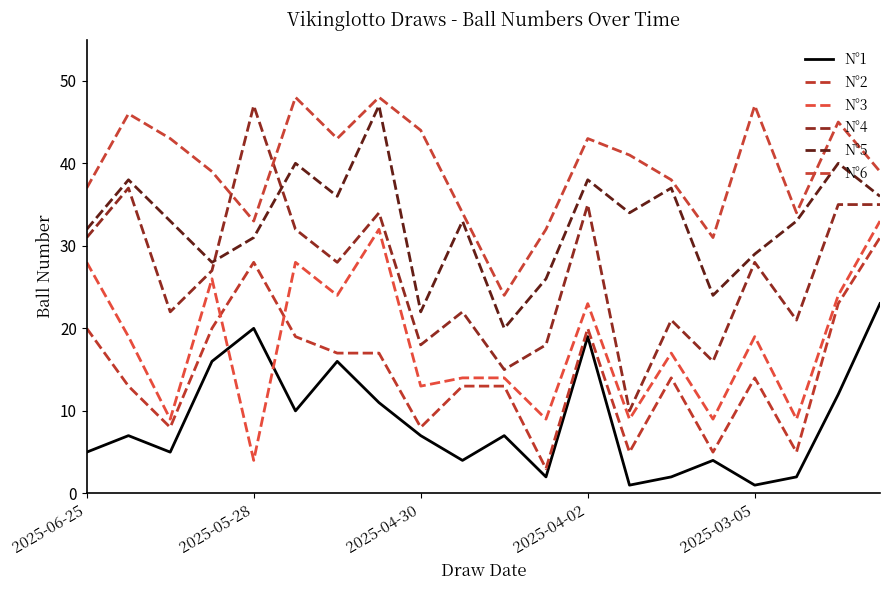

What is the sum of all N°1 values?

174